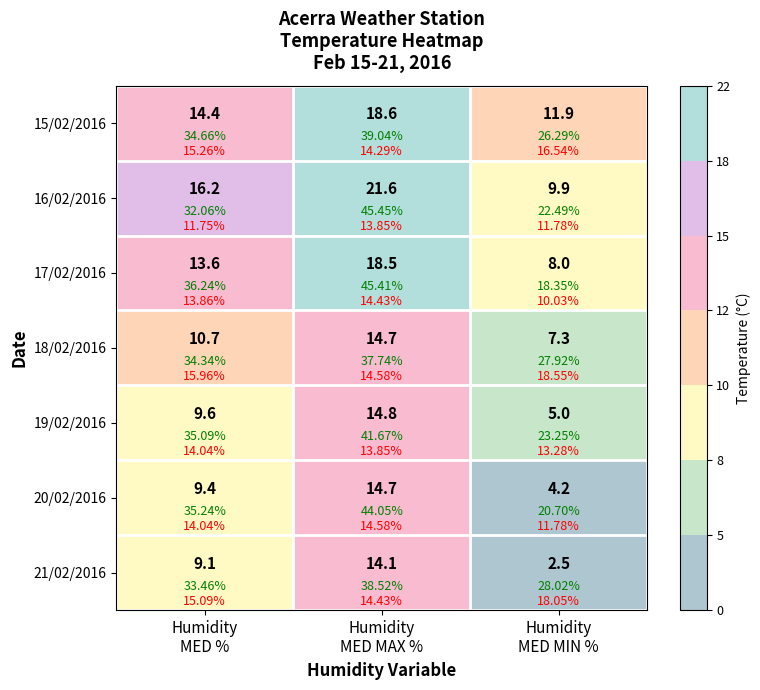

The value of 21/02/2016 at Humidity MED MIN % is 2.5. True or false?

True